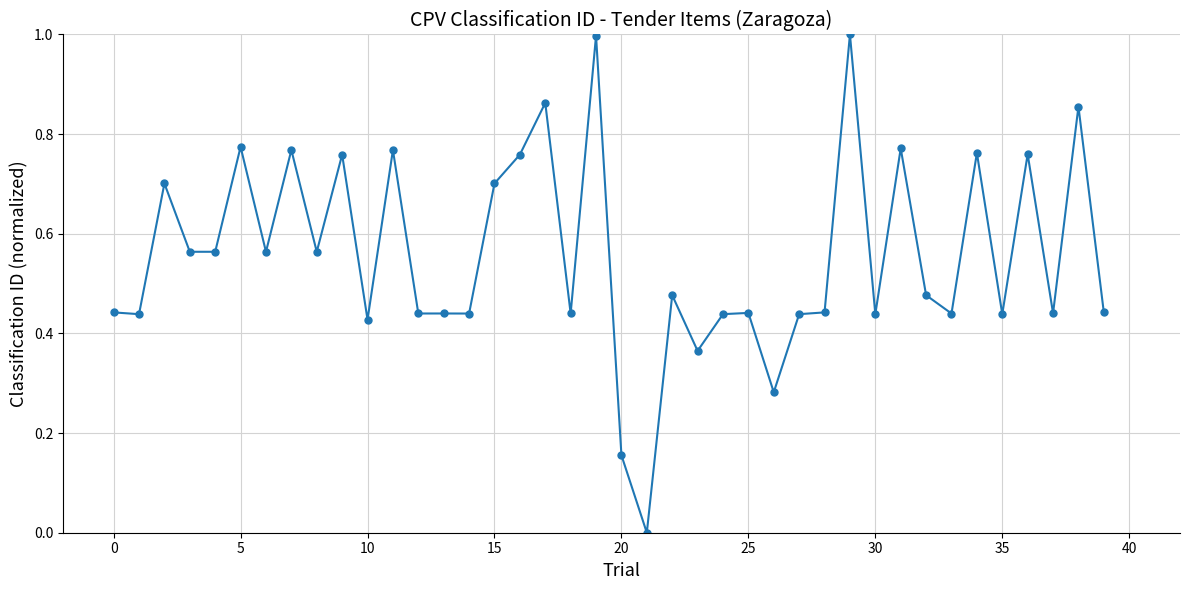

What is the maximum value shown in the chart?

1.0